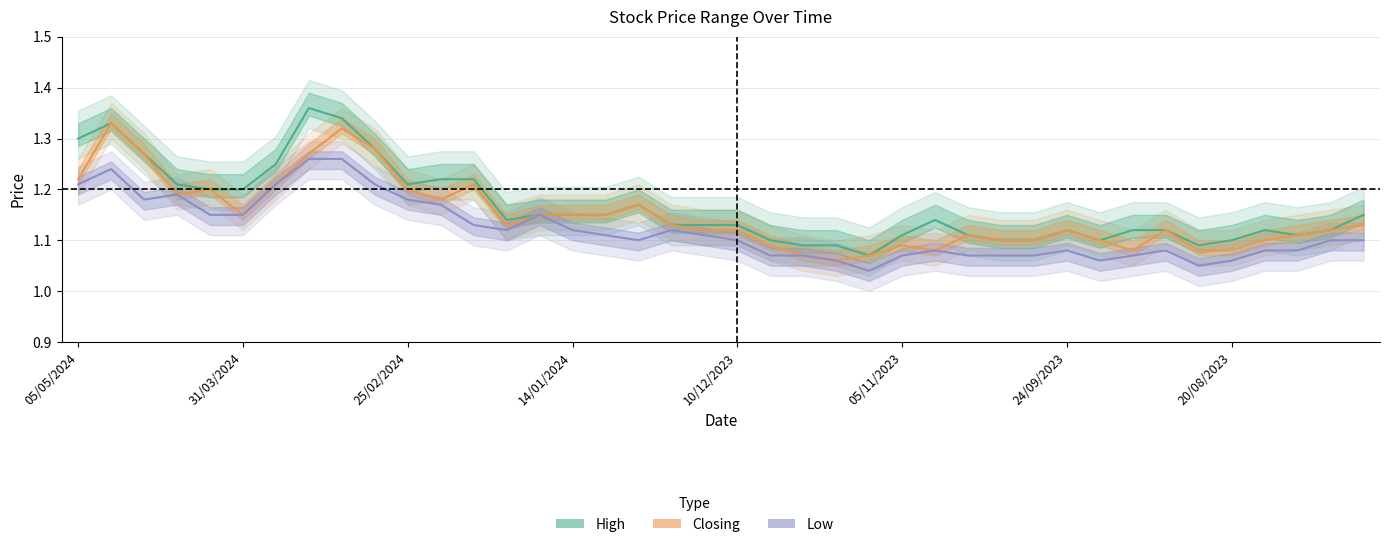

How many lines are shown in the chart?

3